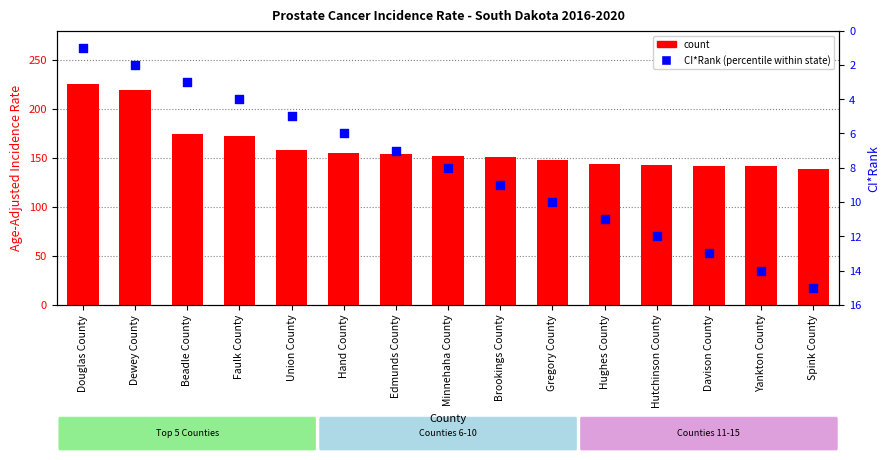

Which series has the largest total across all categories?

count